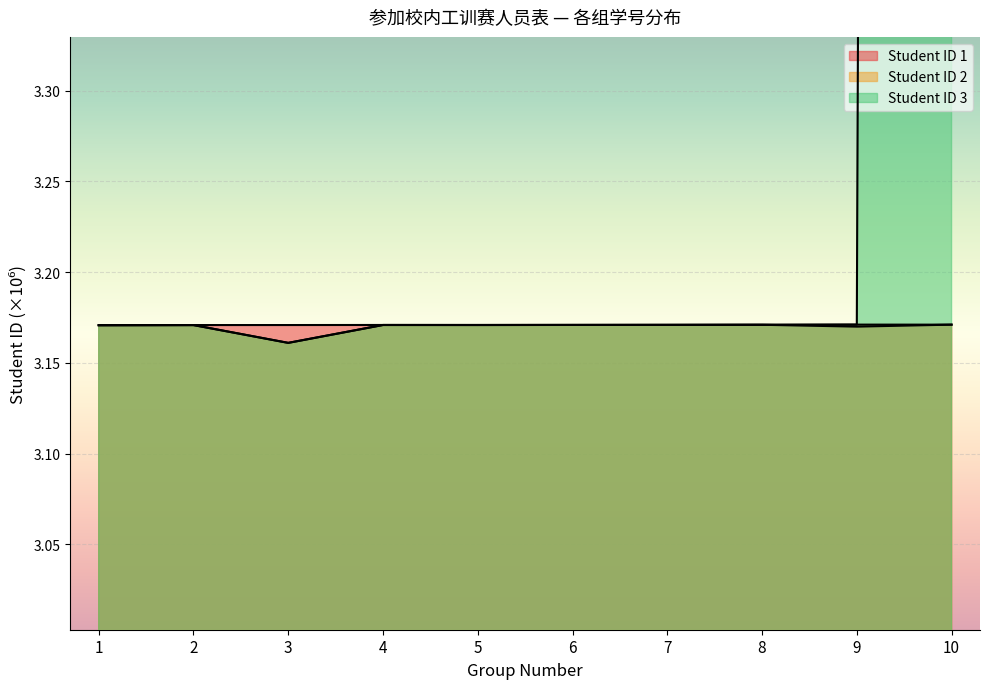

Where is Student ID 3 nearest to the value 9?

9